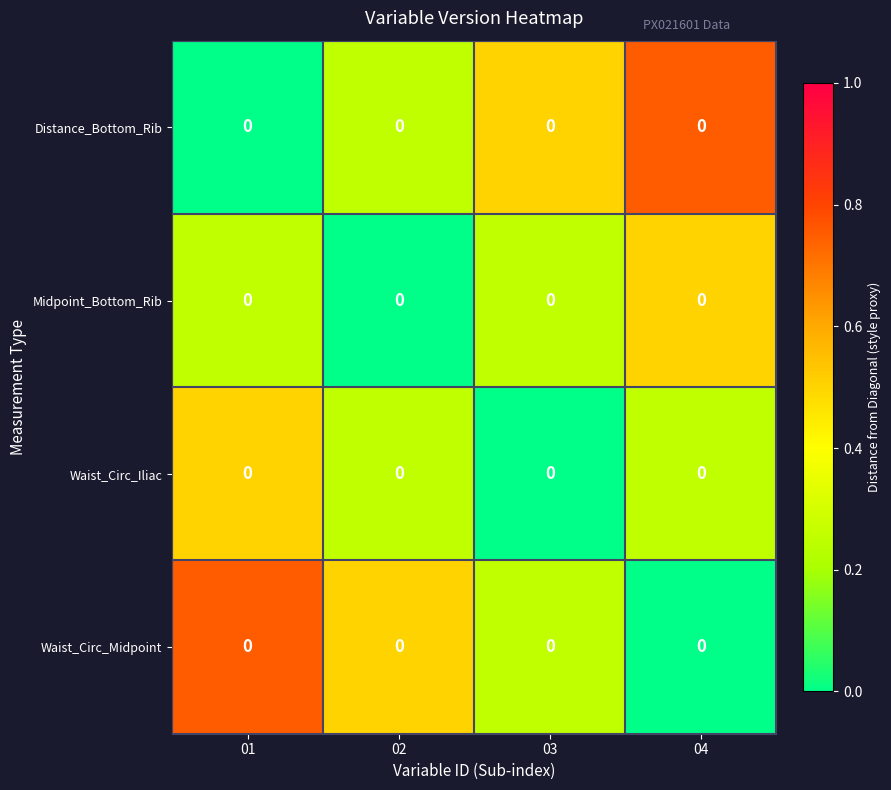

What is the difference between the Waist_Circ_Midpoint values at 04 and 01?

0.8